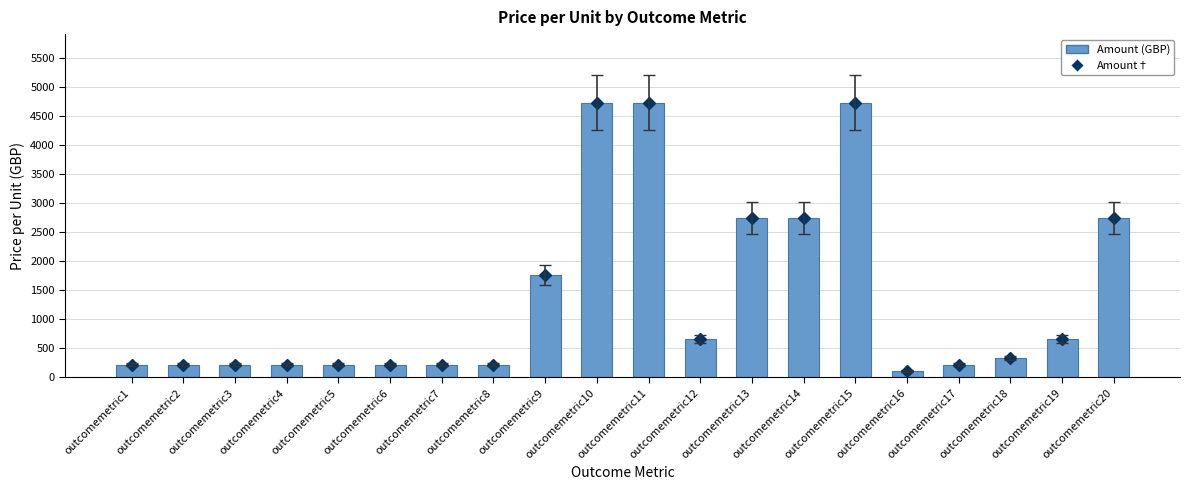

What is the difference between the second highest and second lowest values in the Amount (GBP) series?

4510